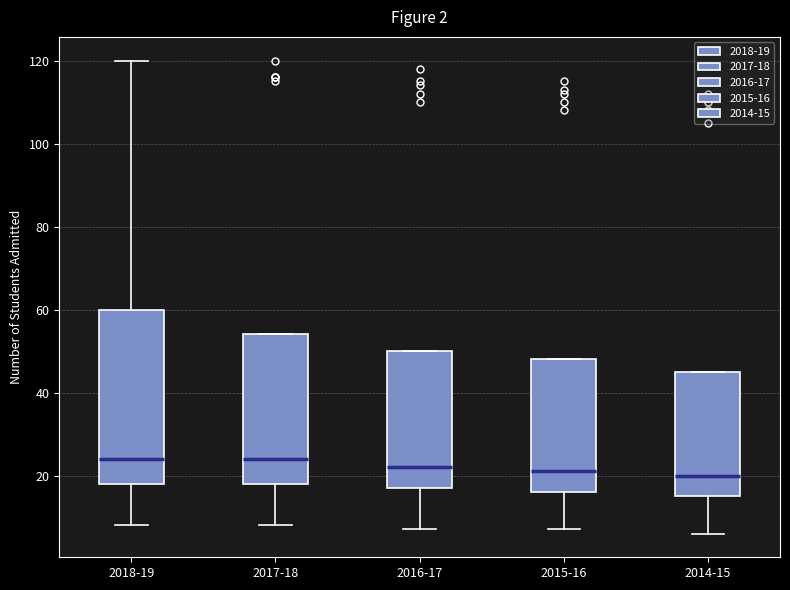

Which box is the tallest, from its lower edge to its upper edge?

2018-19